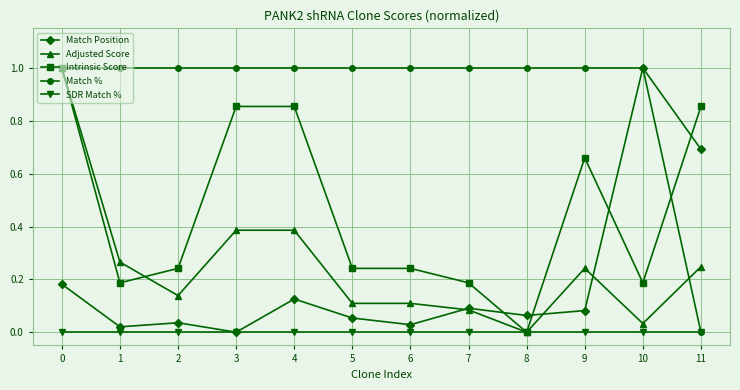

What is the highest value of the Match % series?

1.0